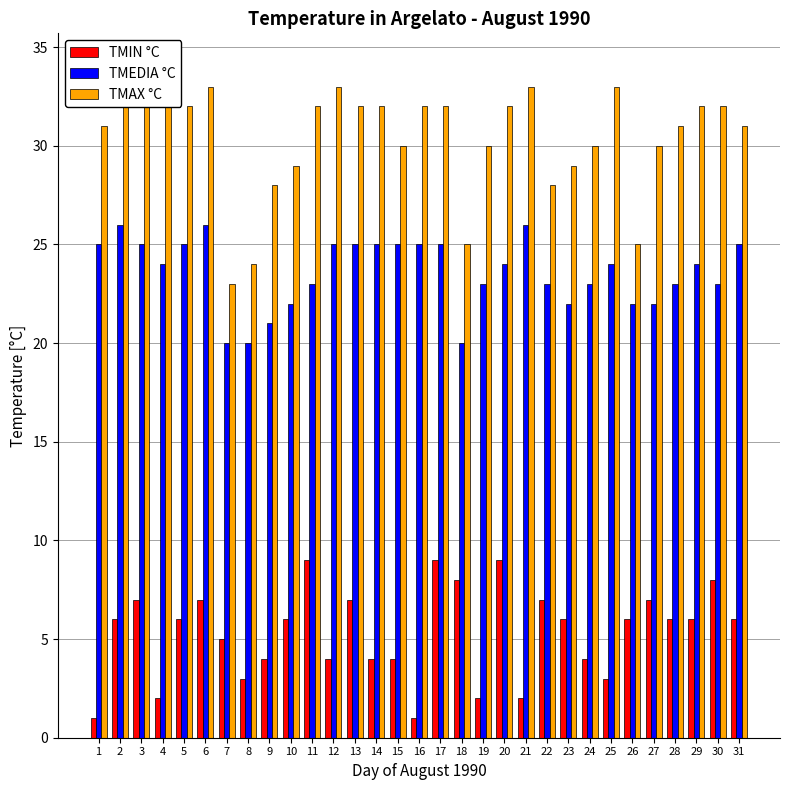

Which series changed the most between 15 and 21?

TMAX °C